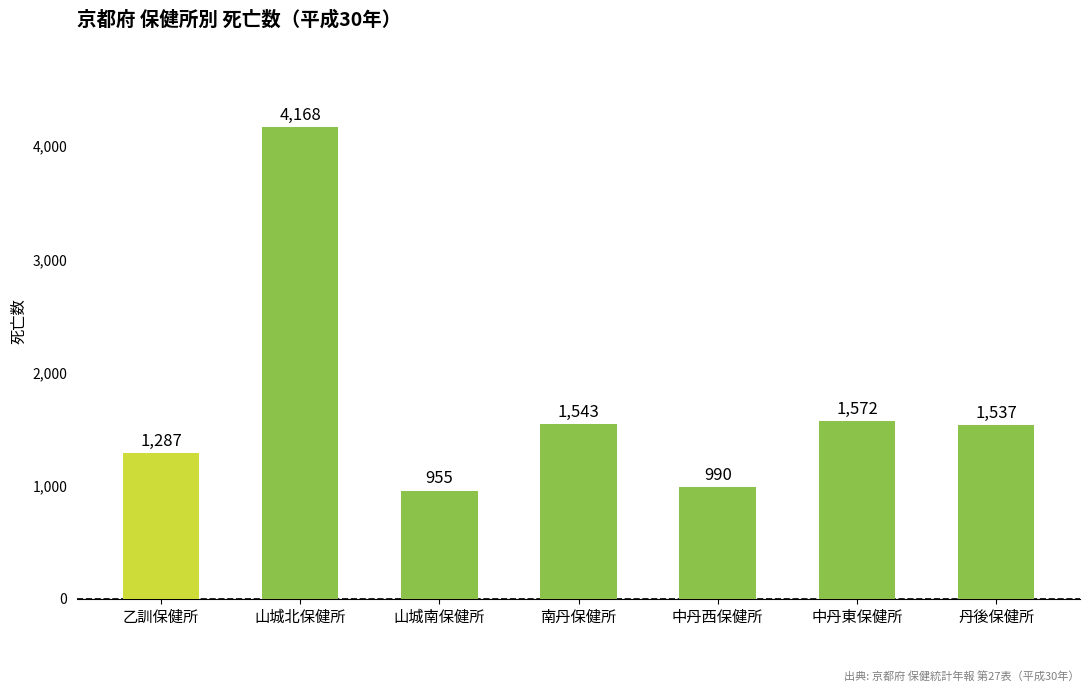

List the labels in order of value, smallest first.

山城南保健所, 中丹西保健所, 乙訓保健所, 丹後保健所, 南丹保健所, 中丹東保健所, 山城北保健所